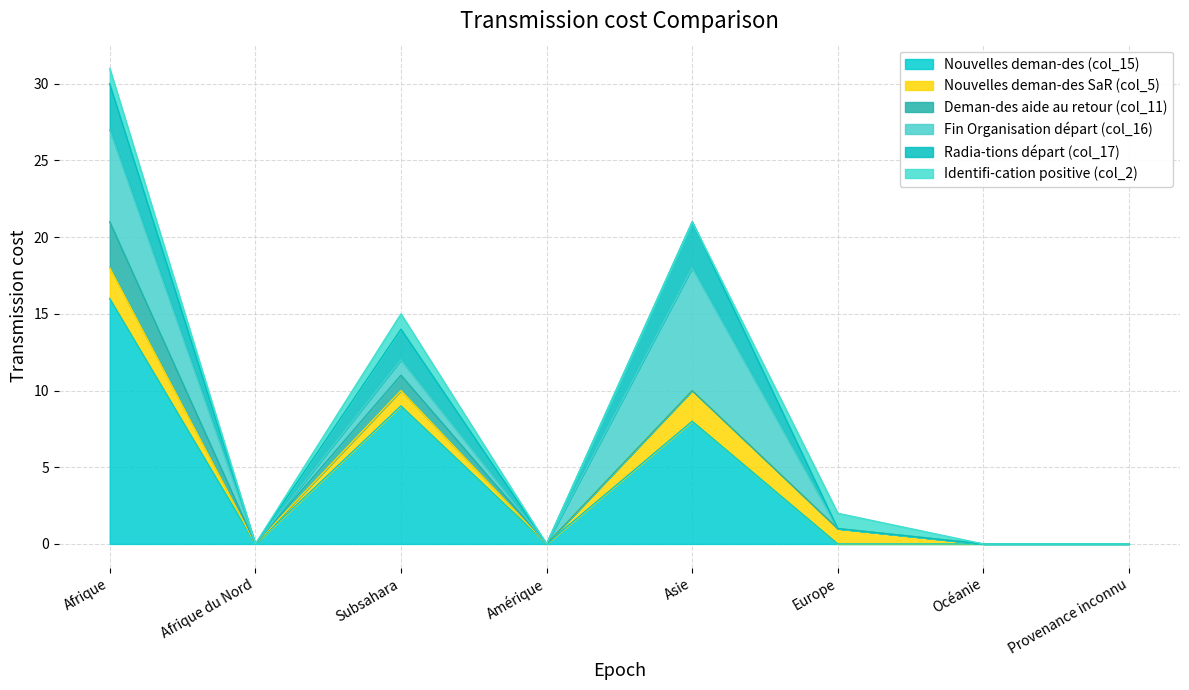

What is the label of the 1st point from the left?

Afrique